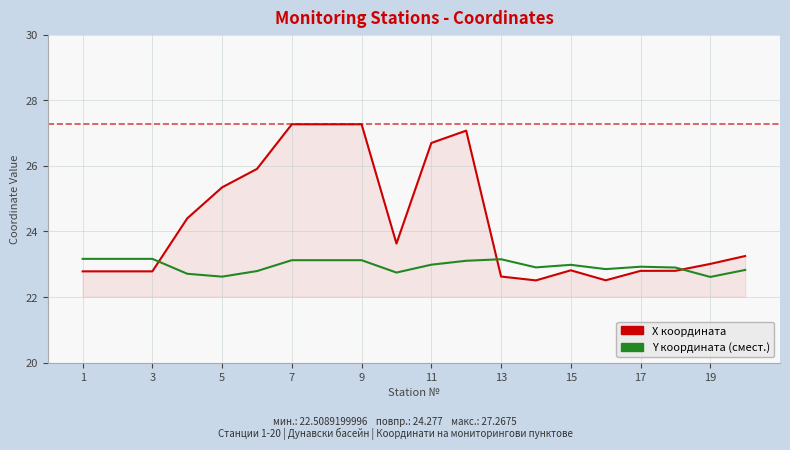

What is the highest value of the Y координата (смест.) series?

23.2